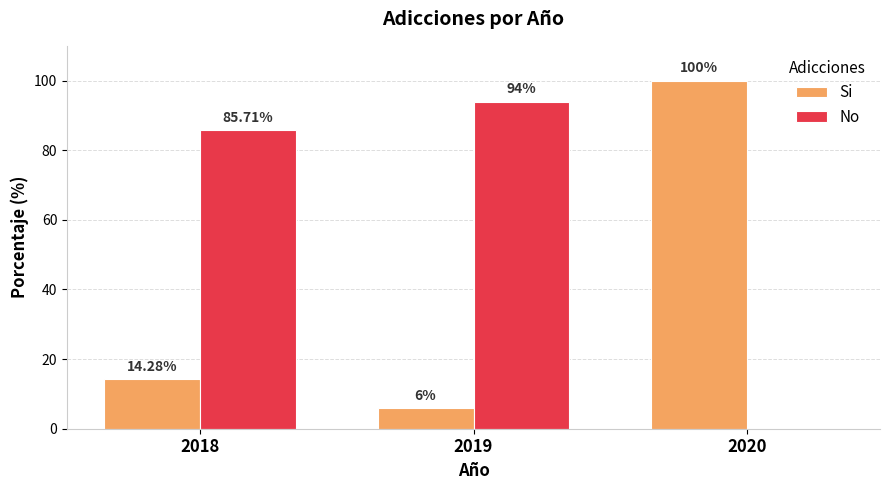

What is the difference between the No values at 2019 and 2018?

8.3